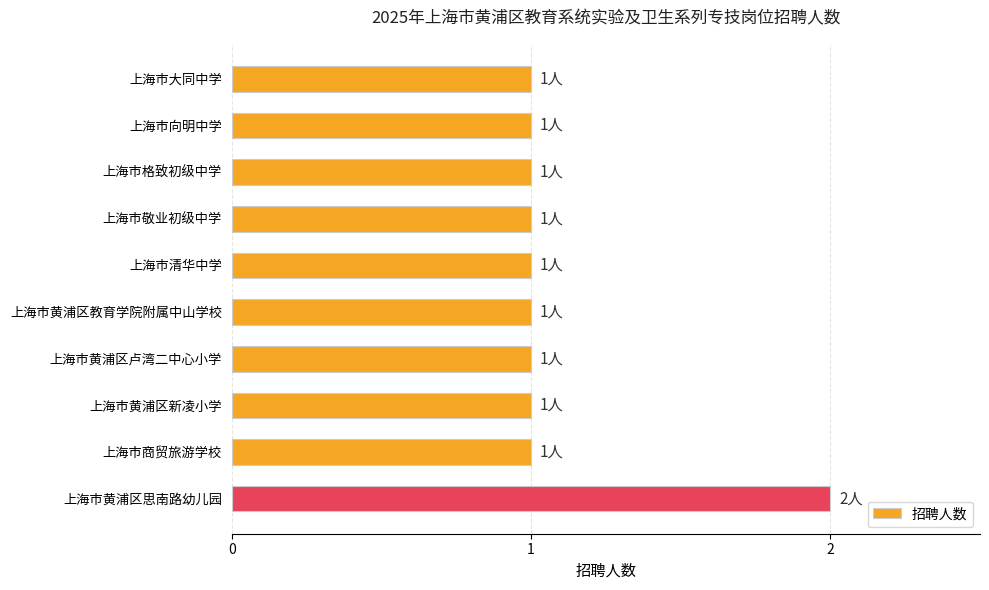

What is the label of the 4th bar from the top?

上海市敬业初级中学